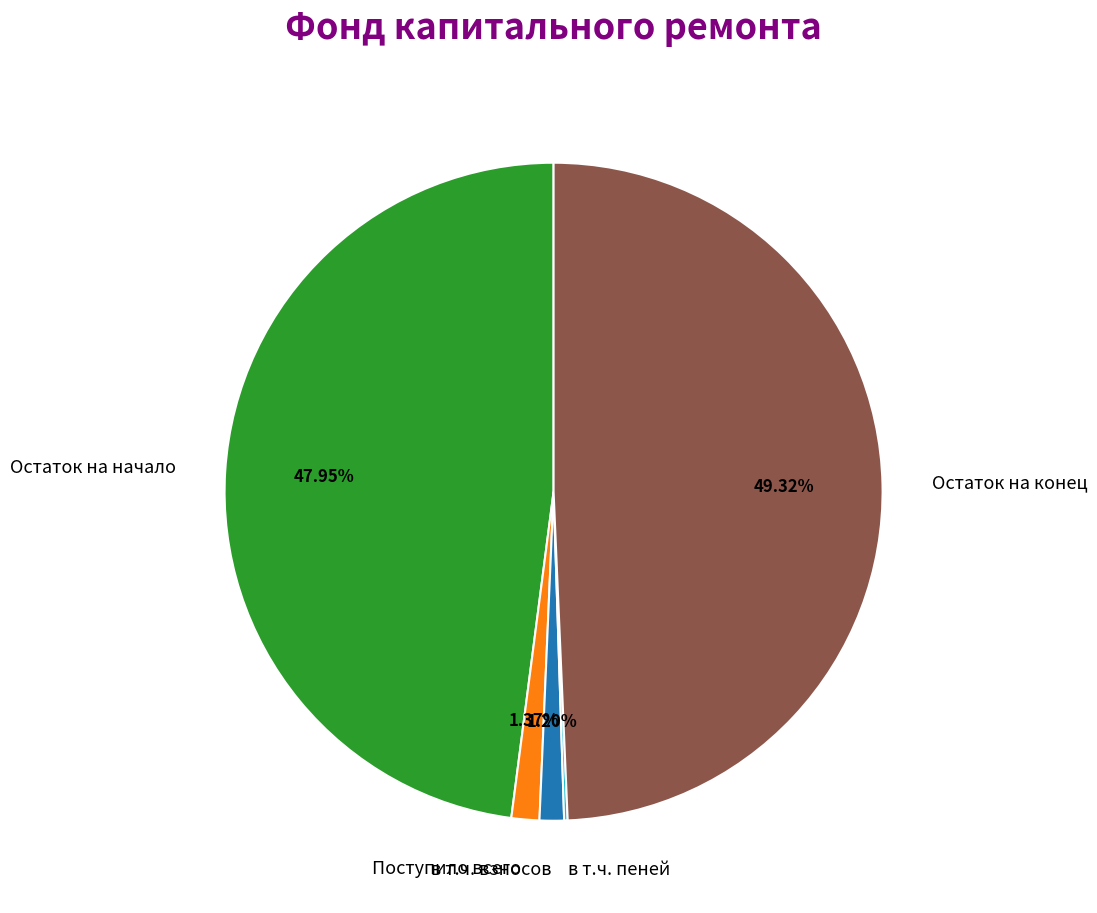

Which slice is the largest?

Остаток на конец